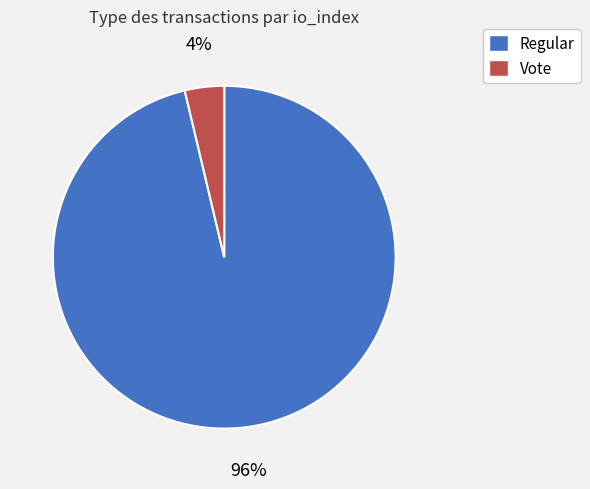

Between Vote and Regular, which is larger?

Regular